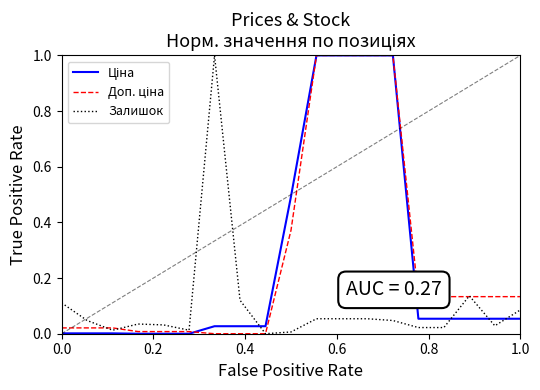

Is this an area chart (filled region under the line)?

No